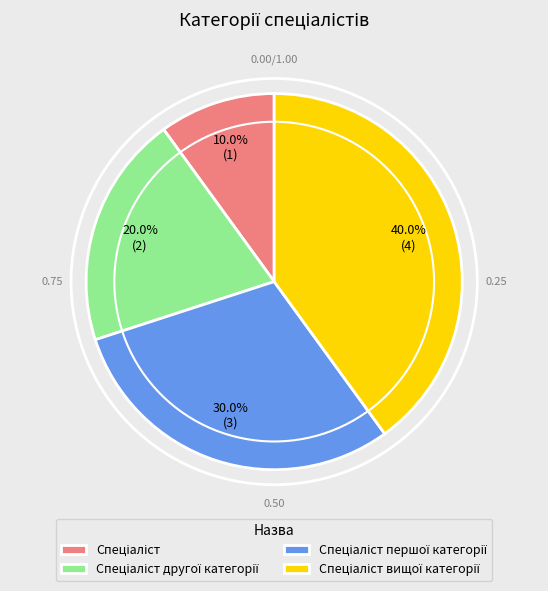

Is there any slice that represents more than half of the pie?

No